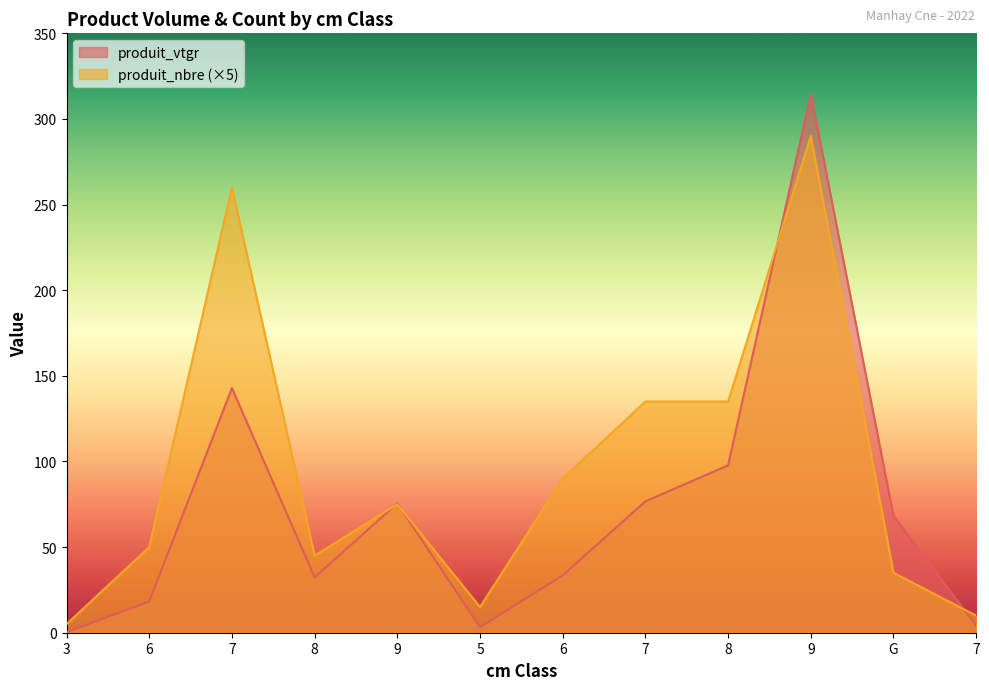

Rank the series by their average value, from highest to lowest.

produit_nbre (×5), produit_vtgr